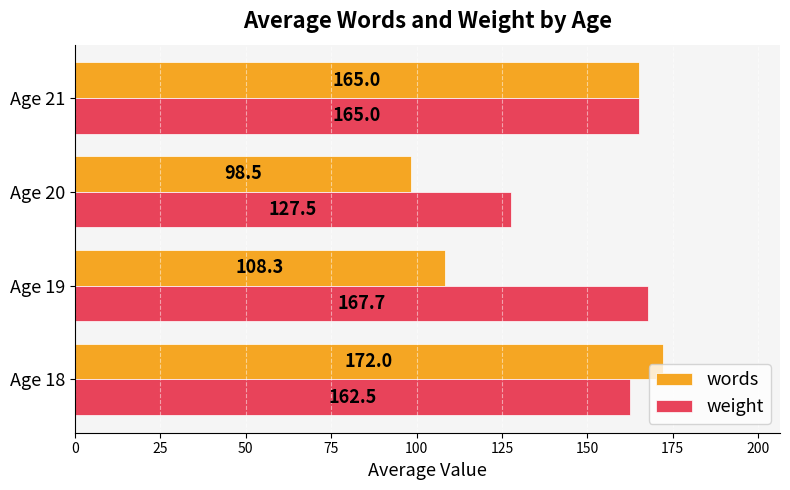

Where is words nearest to the value 135?

Age 19